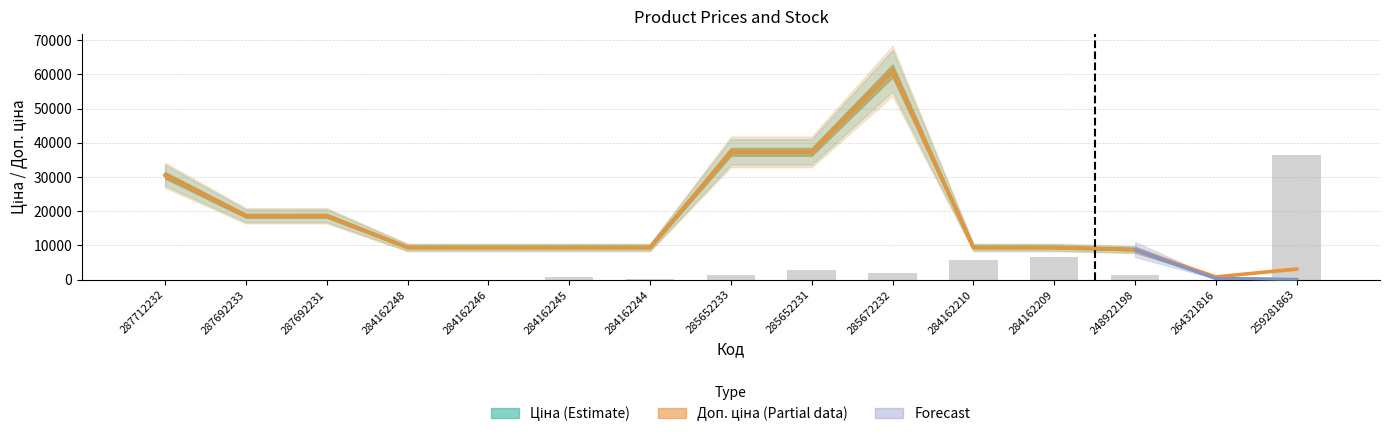

What is the difference between the second highest and second lowest values in the Ціна series?

36965.1